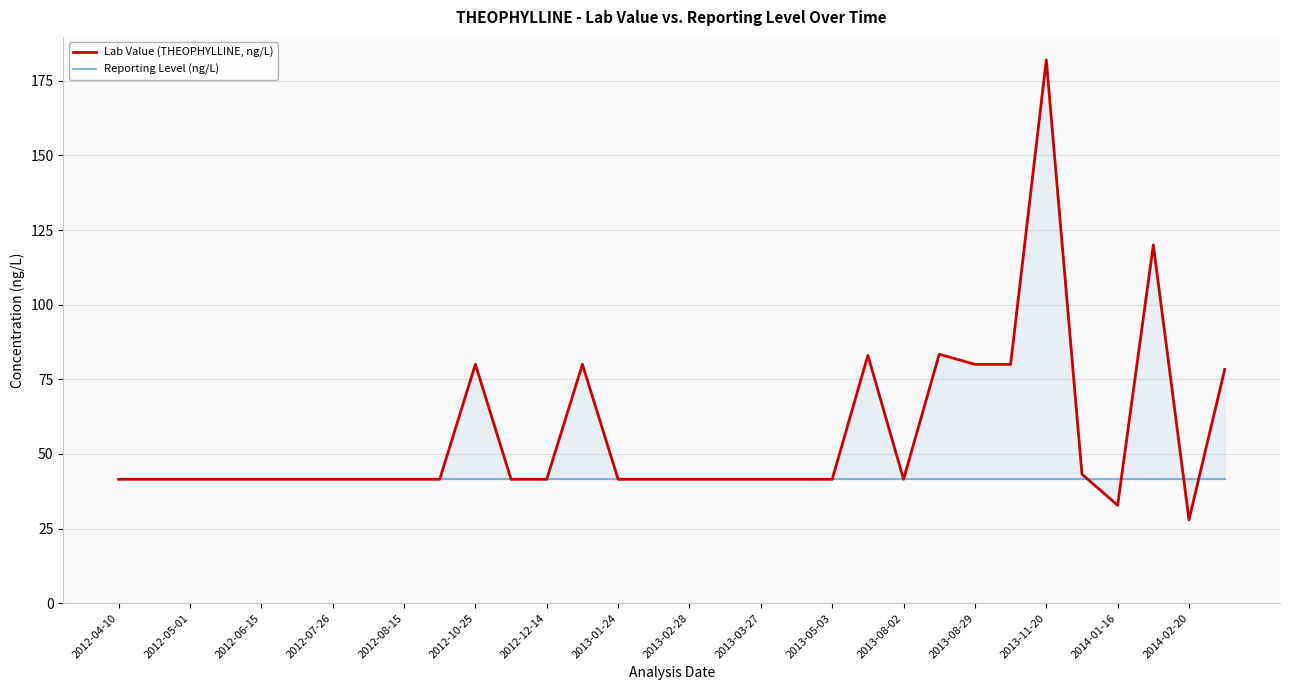

What is the average value of the Lab Value (THEOPHYLLINE, ng/L) series?

56.3